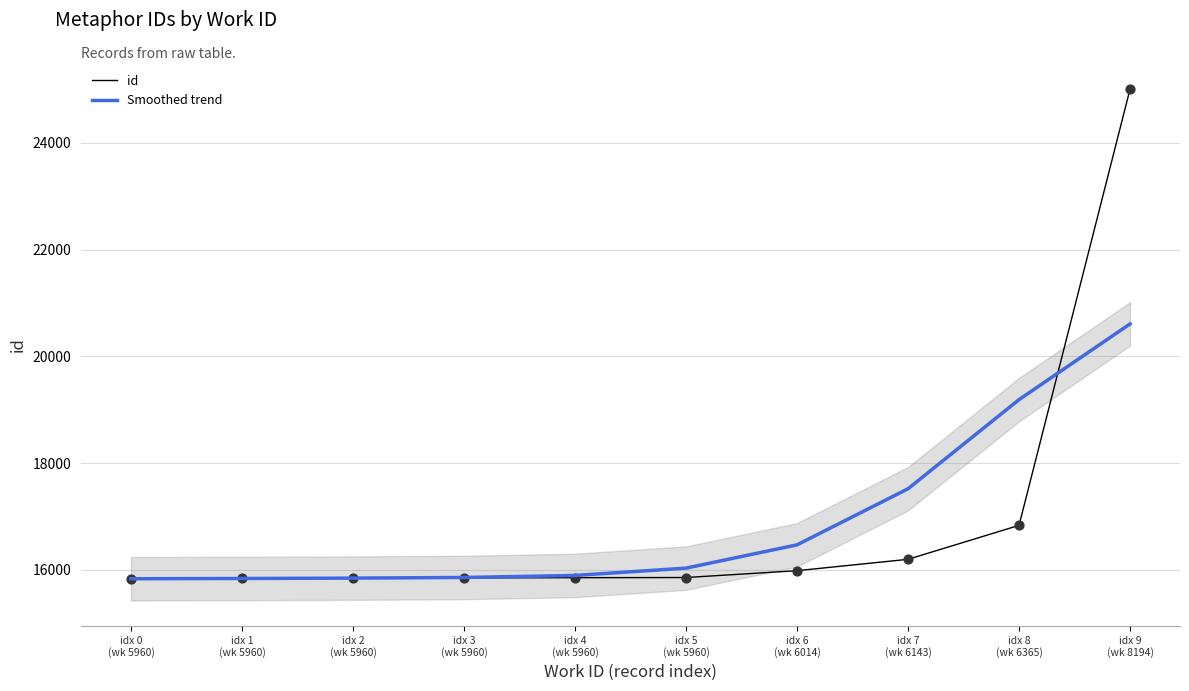

Is the value of Smoothed trend at idx 0
(wk 5960) greater than the value of id at idx 0
(wk 5960)?

Yes